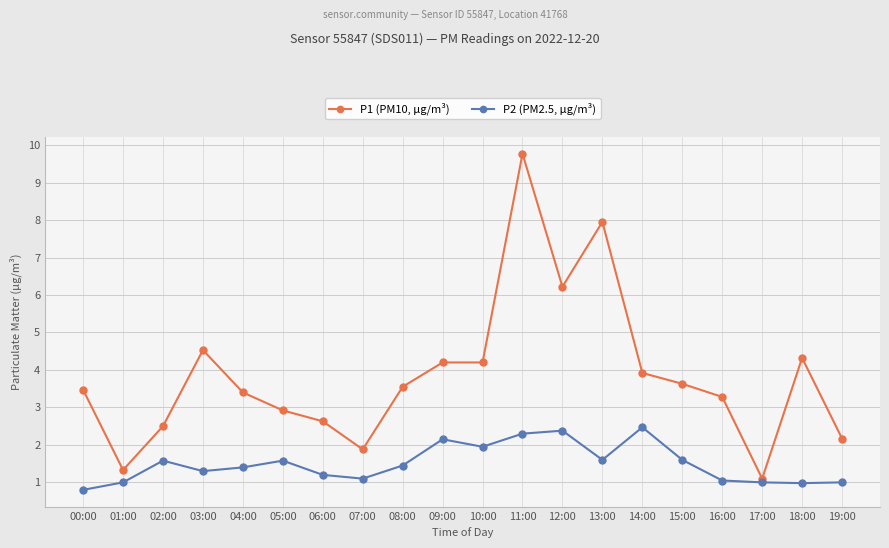

What position from the left is 02:00?

3